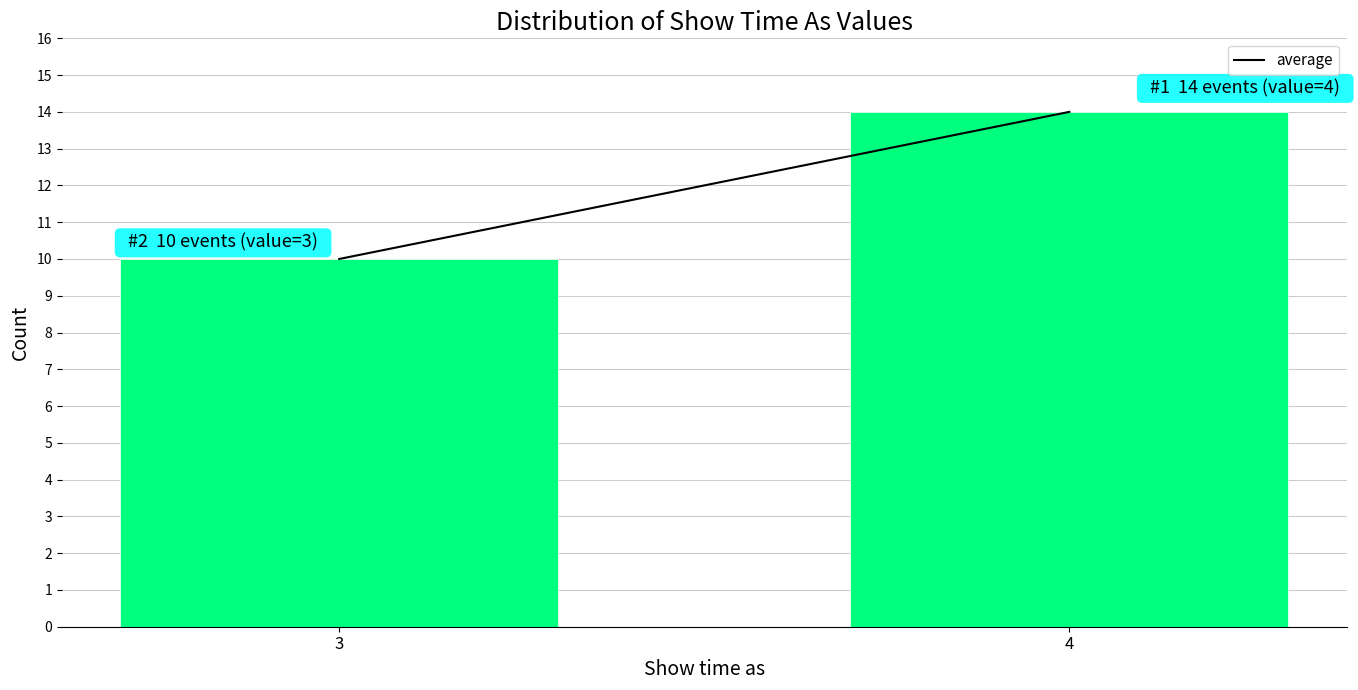

Reading right to left, extract all data points from this chart.

4=14	3=10